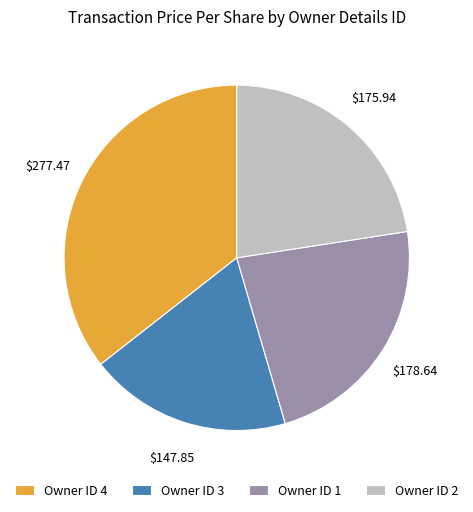

Do Owner ID 1 and Owner ID 3 together represent more than half of the pie?

No